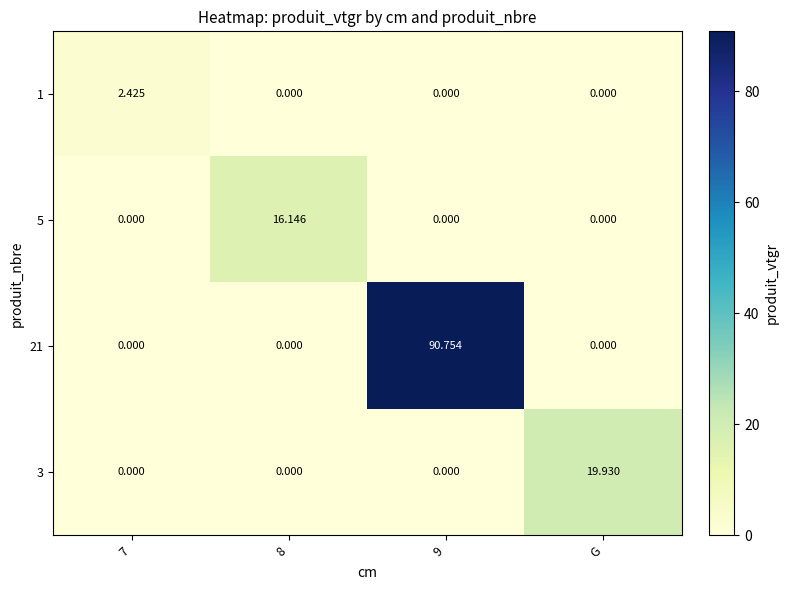

How many data points in 5 are above 0?

1